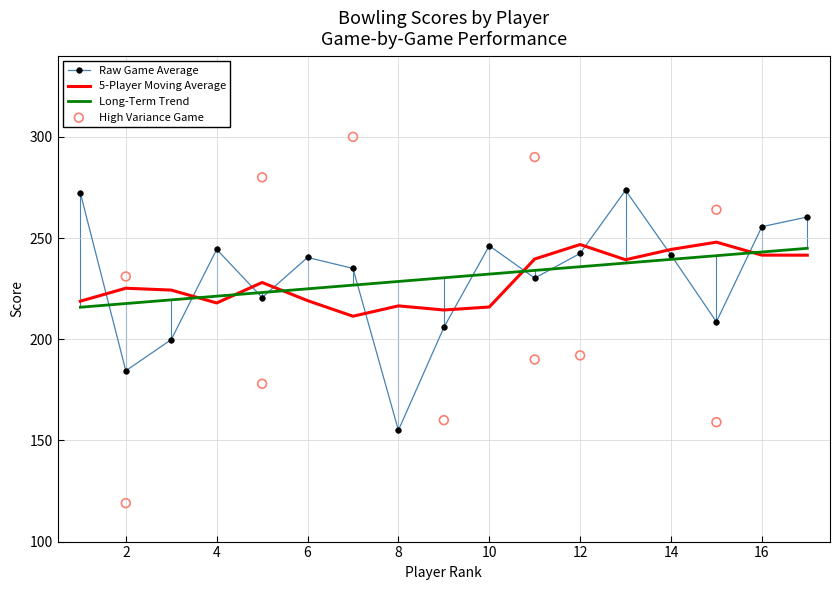

True or false: 5-Player Moving Average and Raw Game Average intersect in this chart.

True